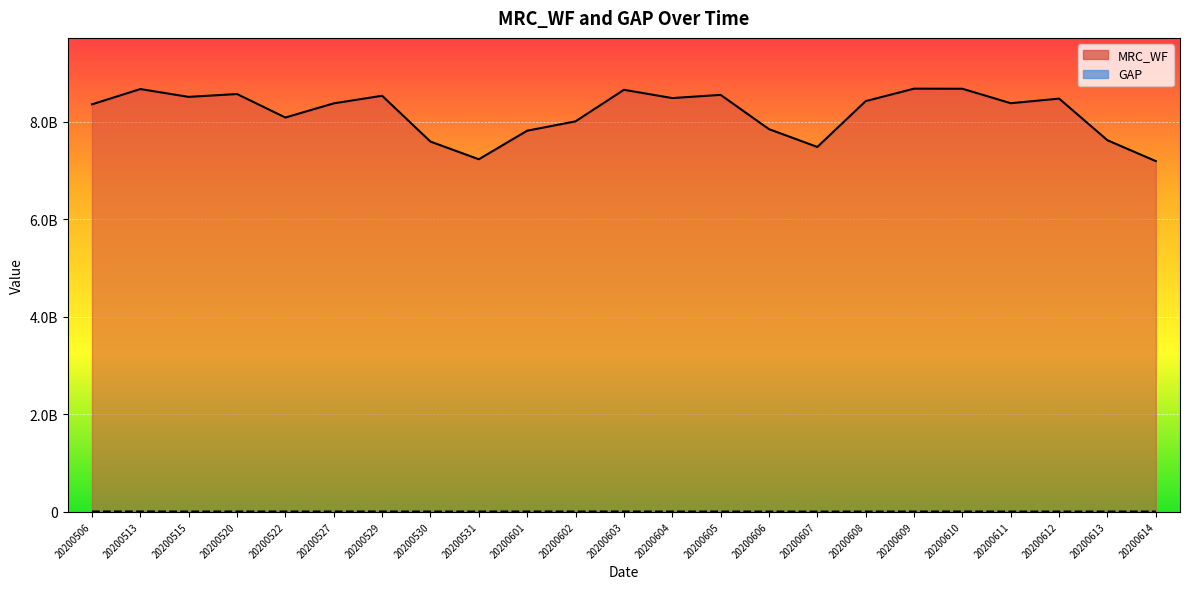

What are all the series names shown in the legend?

MRC_WF, GAP